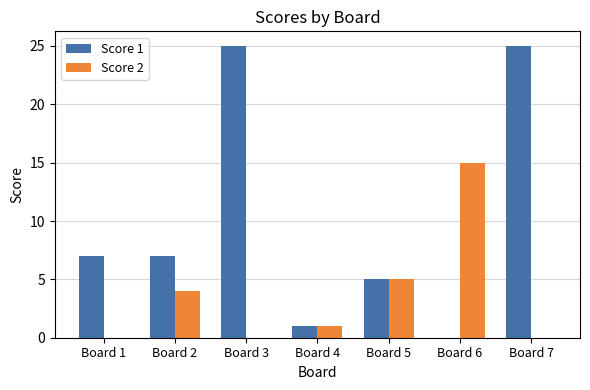

Where does the Score 2 series first go above 1?

Board 2